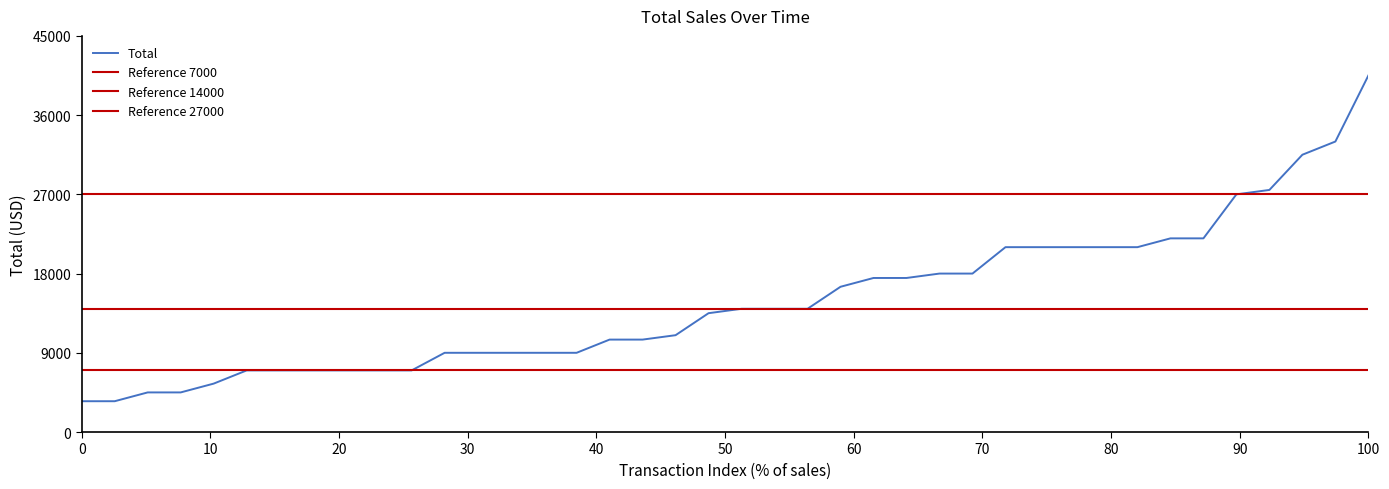

What is the minimum value for Total?

3500